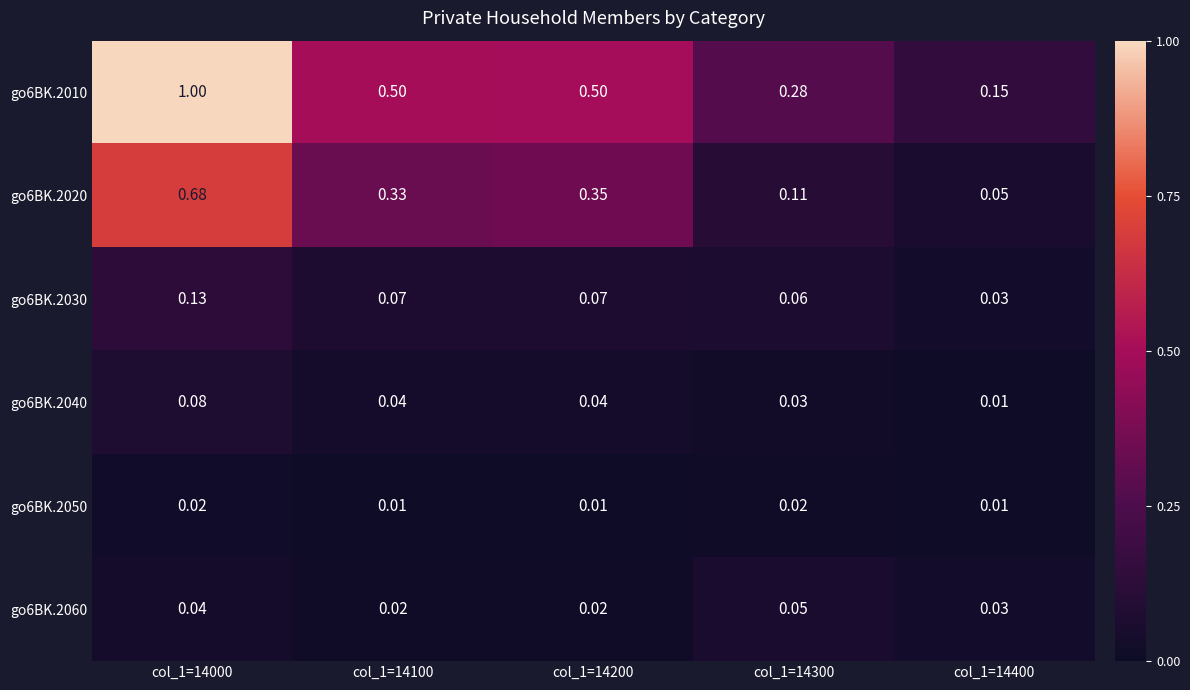

Is the value of go6BK.2010 at col_1=14300 greater than the value of go6BK.2020 at col_1=14100?

No